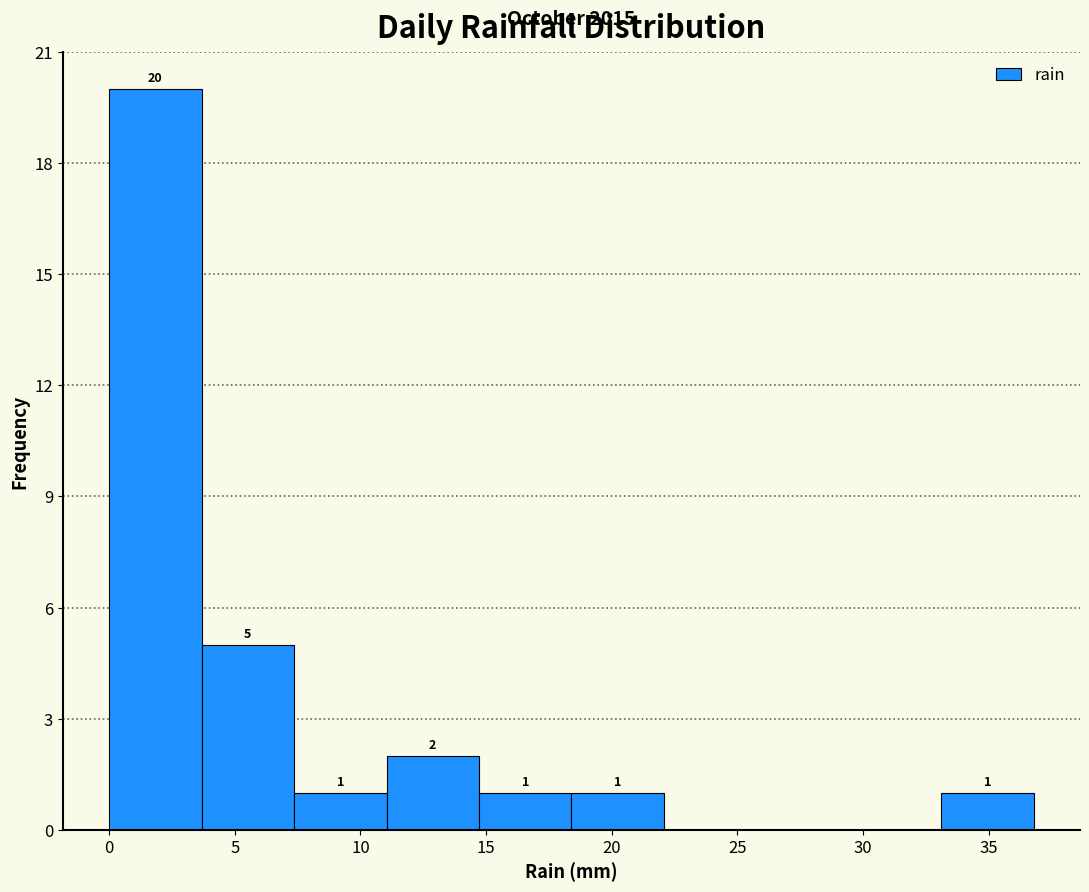

Which range on the x-axis has the tallest bar?

0.0 to 3.5